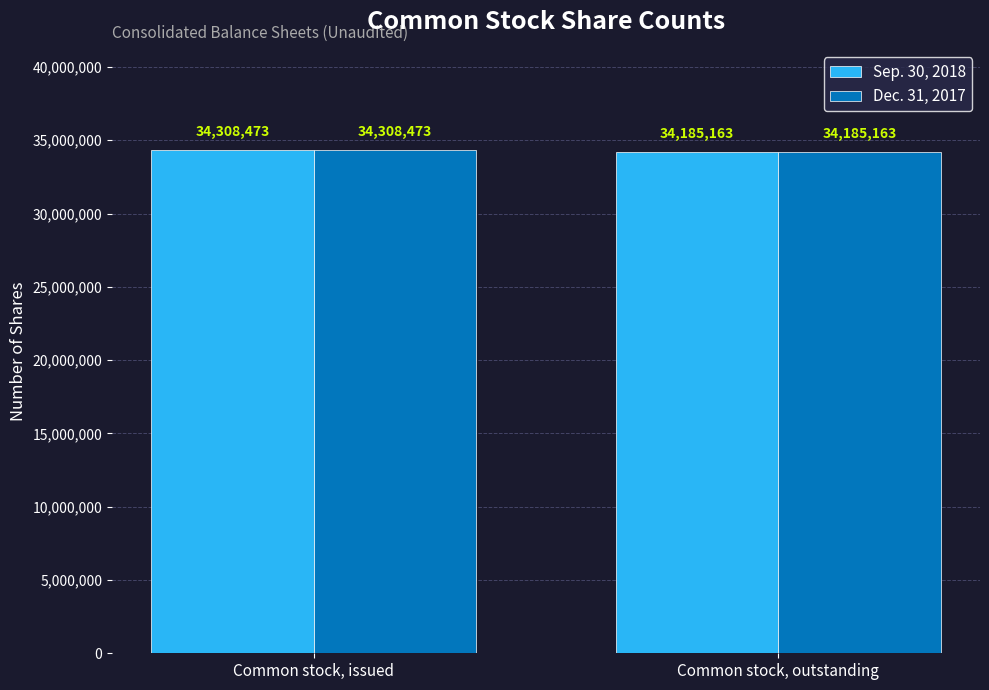

What position from the right is Common stock, outstanding?

1